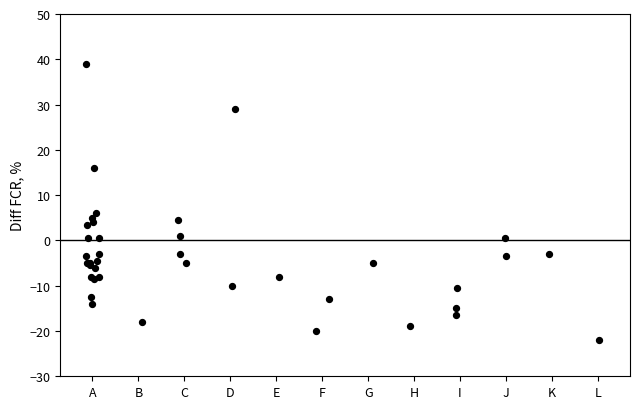

What Y value in the scatter plot is closest to 8?

6.0